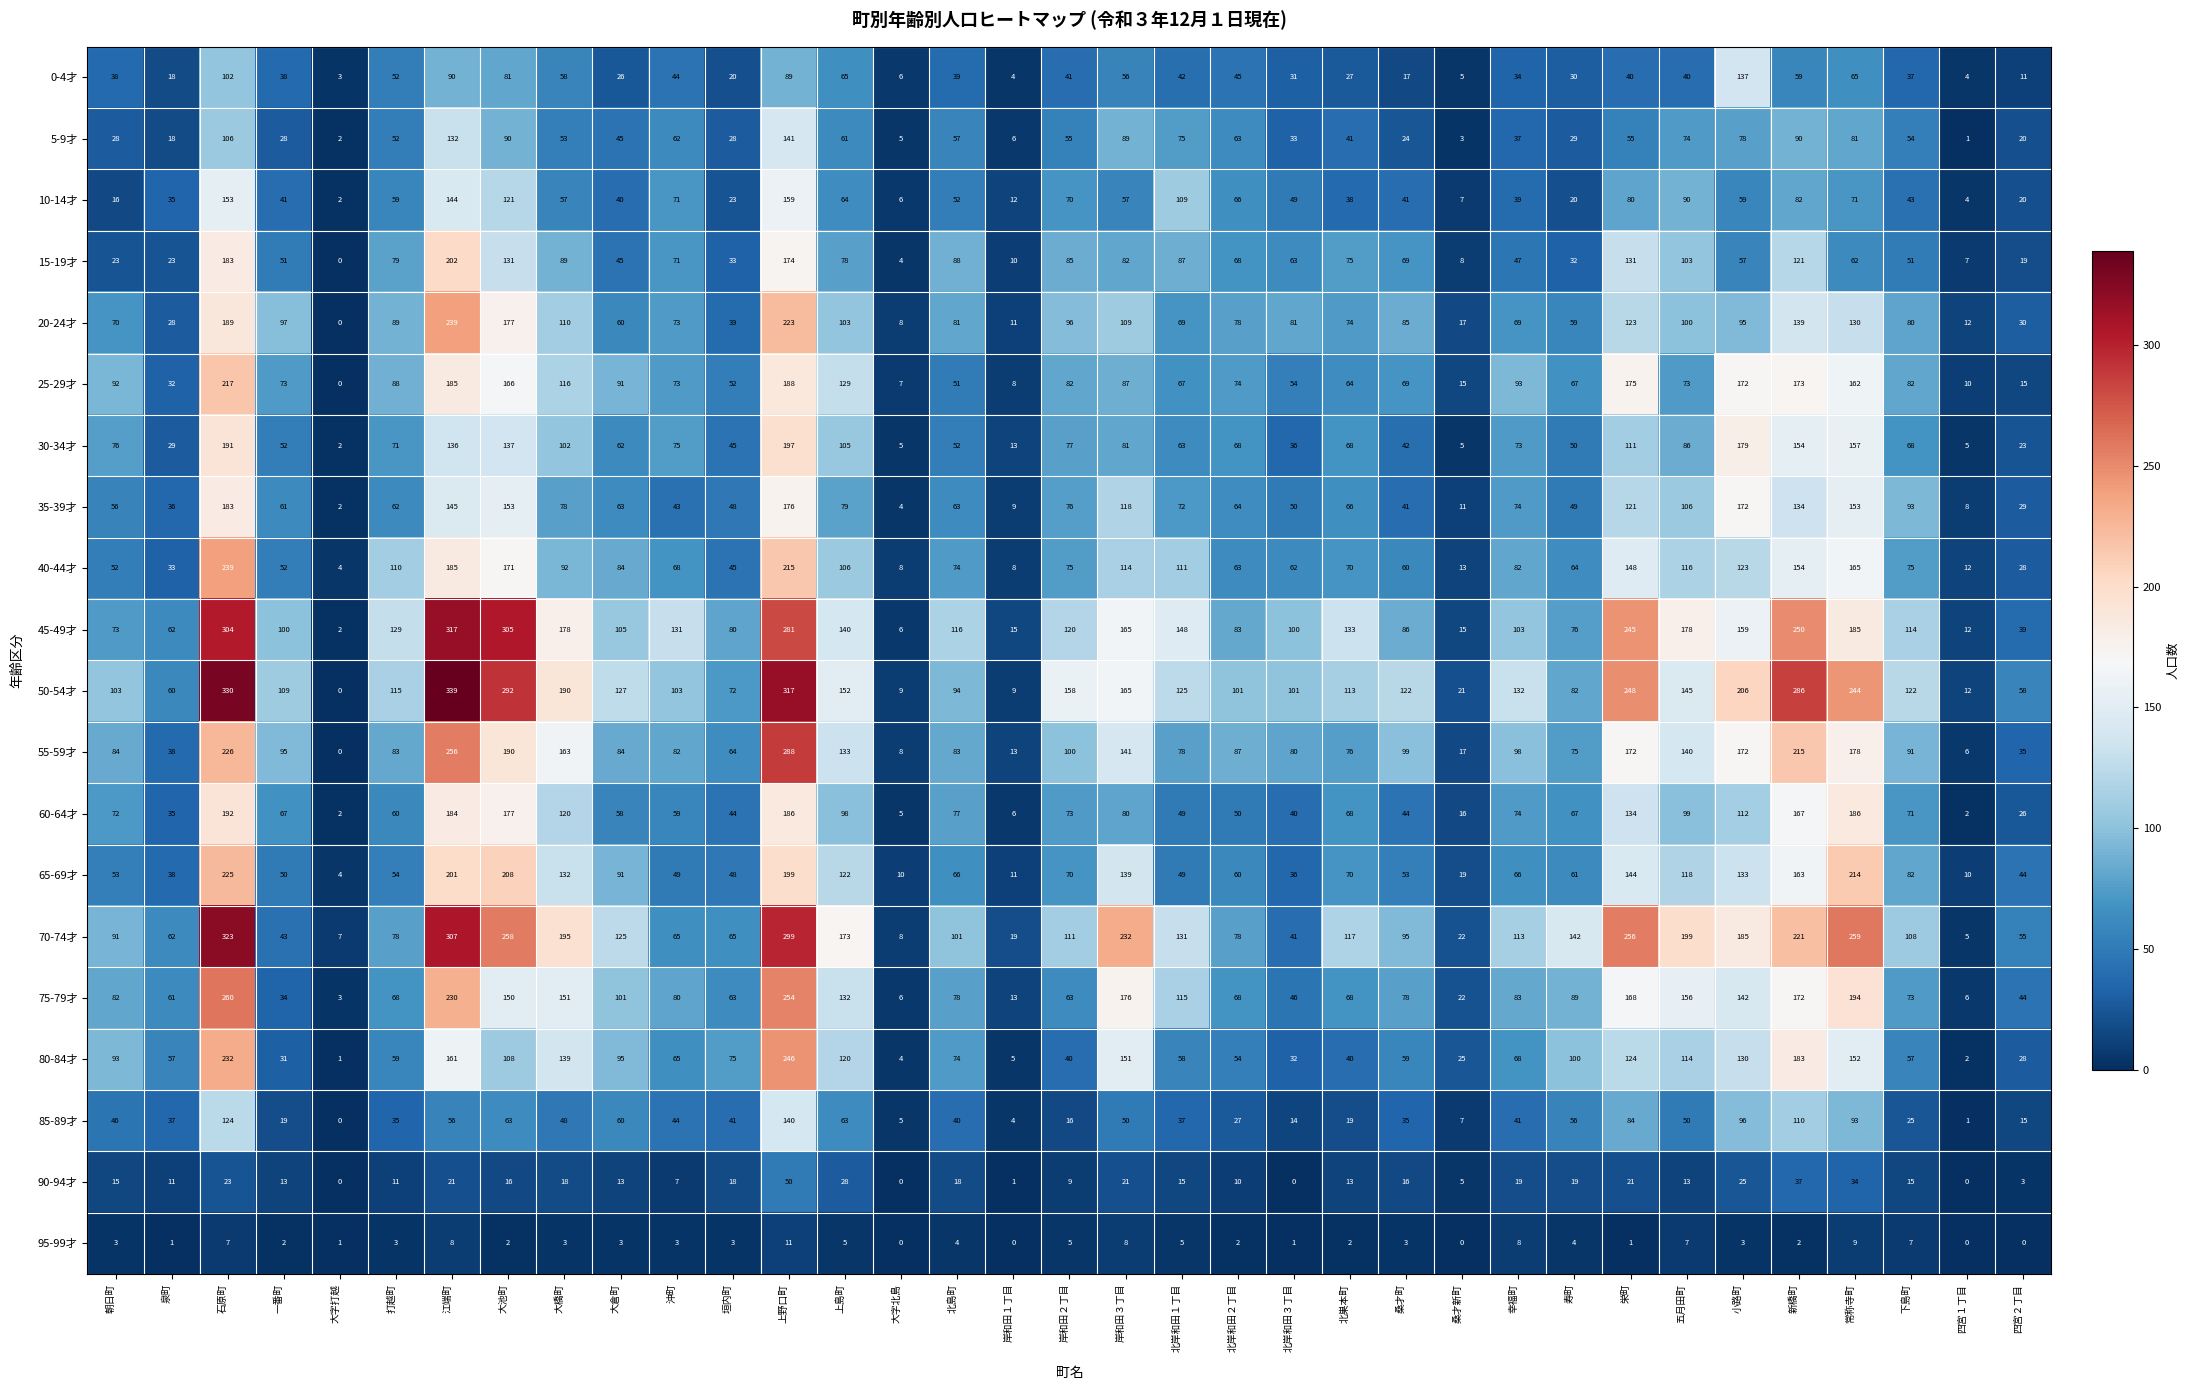

At how many categories does at least one series exceed 57?

30